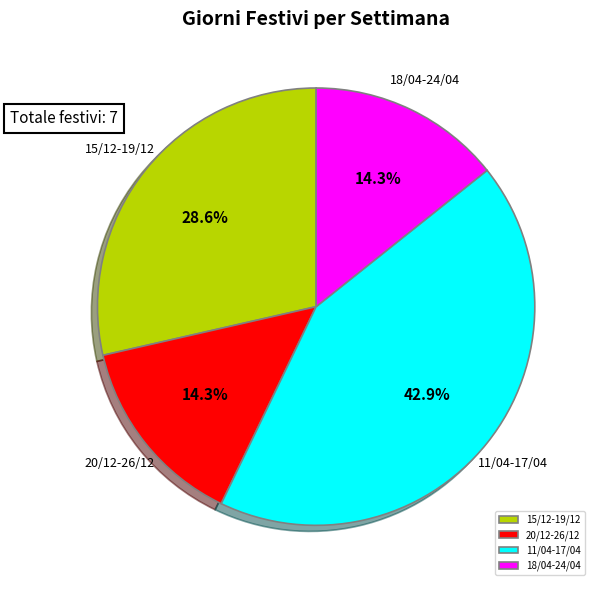

Is 11/04-17/04 the majority of the pie?

No